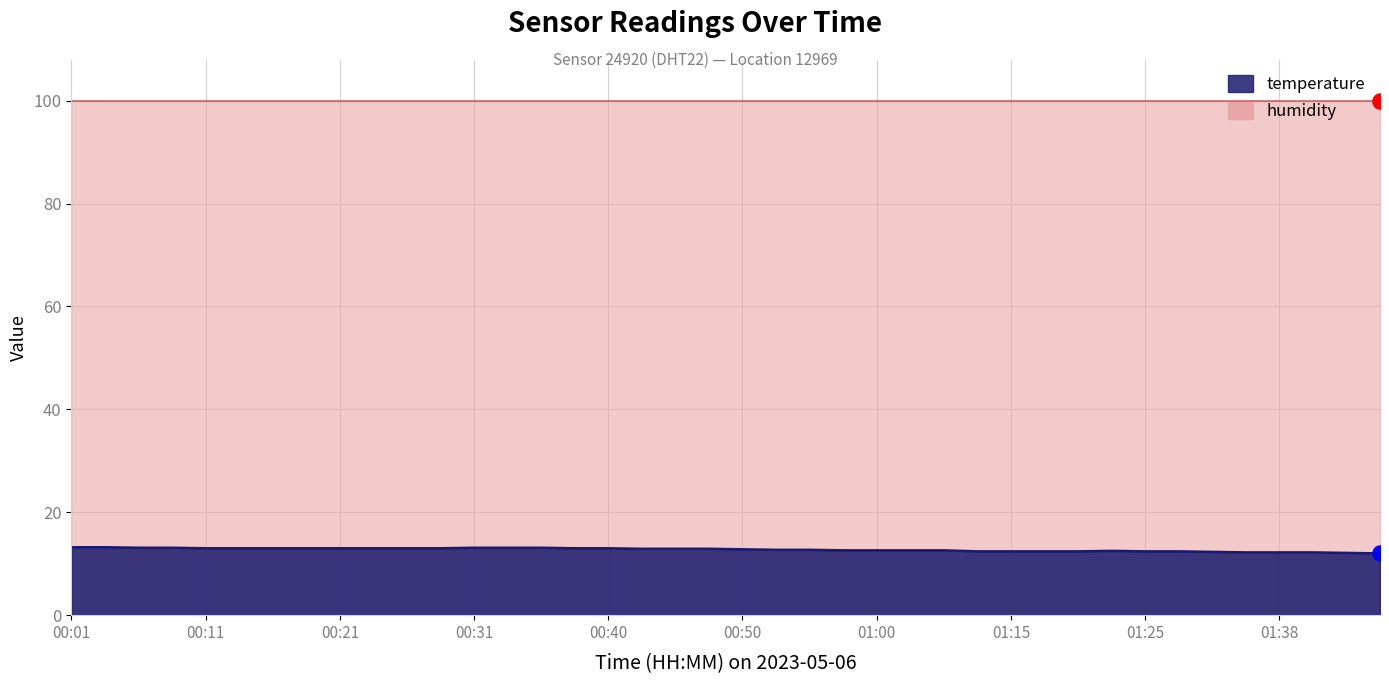

Between 01:42 and 00:45, which is larger?

00:45